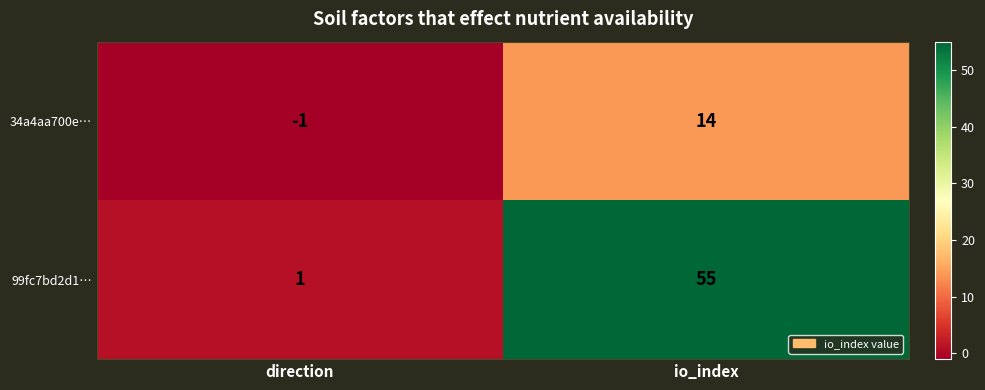

Rank the series by their maximum value, from lowest to highest.

34a4aa700e…, 99fc7bd2d1…